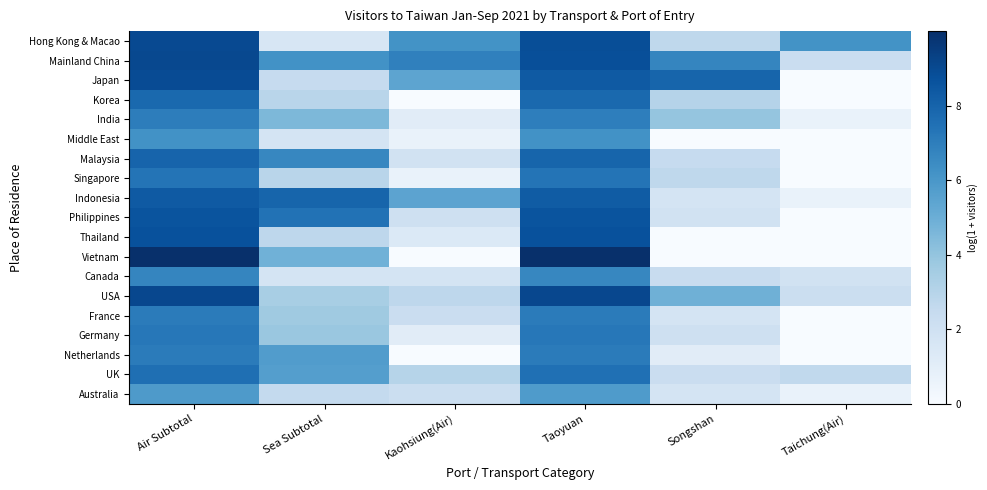

What is the total value across all series at Songshan?

49.7